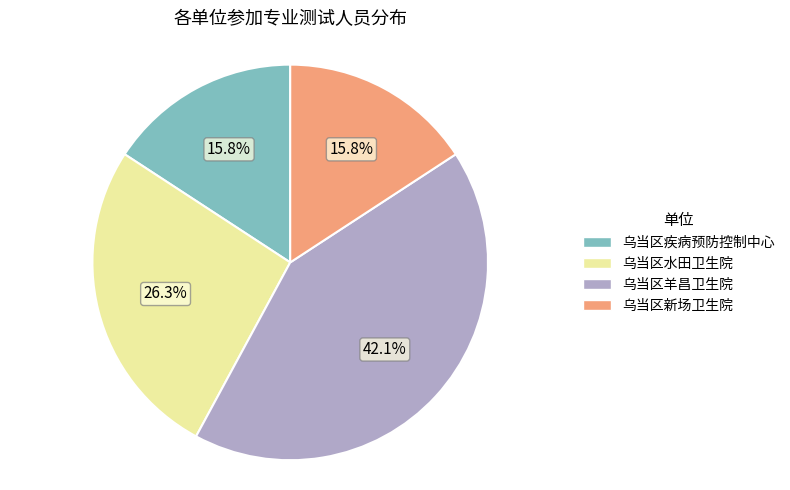

Is 乌当区疾病预防控制中心 the majority of the pie?

No